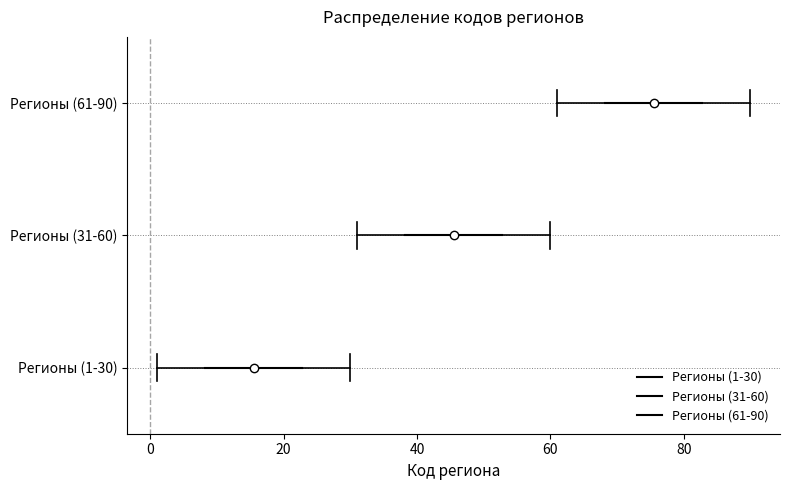

Reading bottom to top, read every box against the x-axis: the position of its median line, the range the box covers, and the ends of its whiskers. The values are not printed on the chart, so give them approximately, as read against the axis.

Регионы (1-30): median 16, box 8 to 22, whiskers 2 to 30
Регионы (31-60): median 46, box 38 to 52, whiskers 32 to 60
Регионы (61-90): median 76, box 68 to 82, whiskers 62 to 90